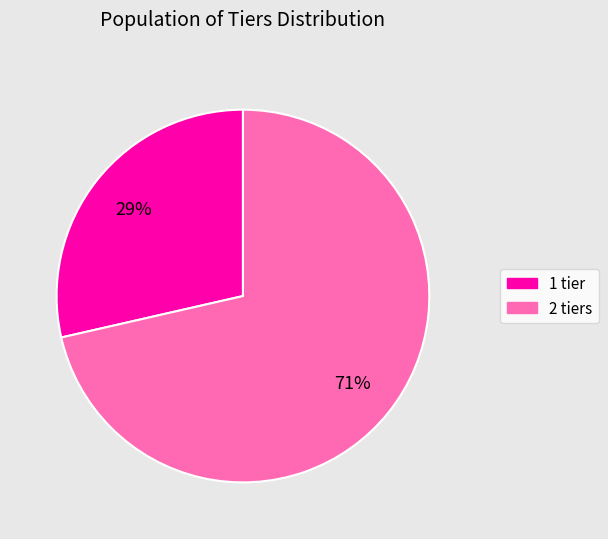

To the nearest percent, what is the average slice percentage?

50%